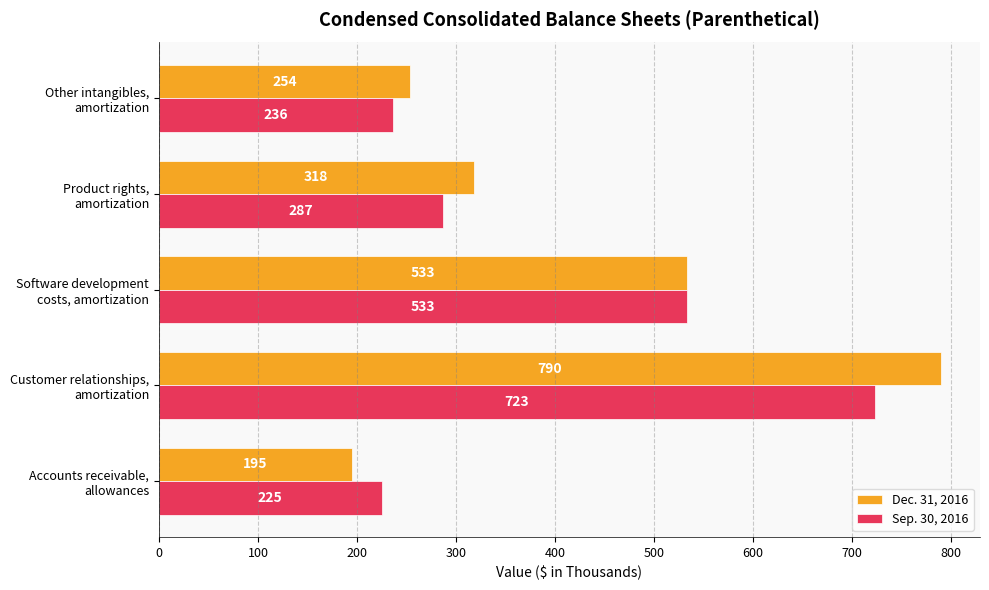

Which series has the largest total across all categories?

Dec. 31, 2016